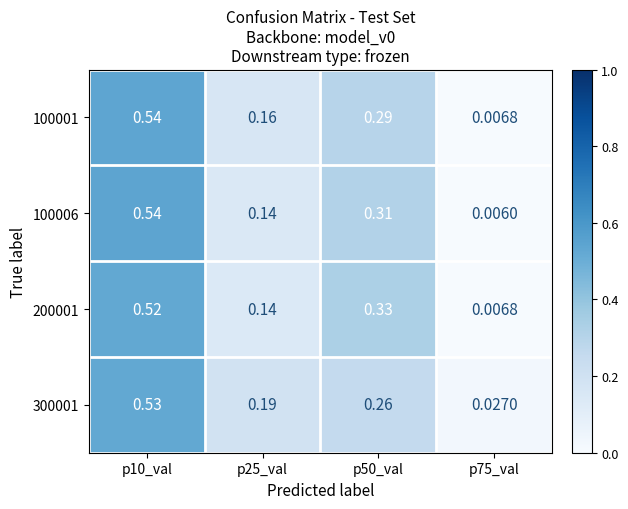

Is the value of 100001 at p10_val greater than the value of 300001 at p75_val?

Yes